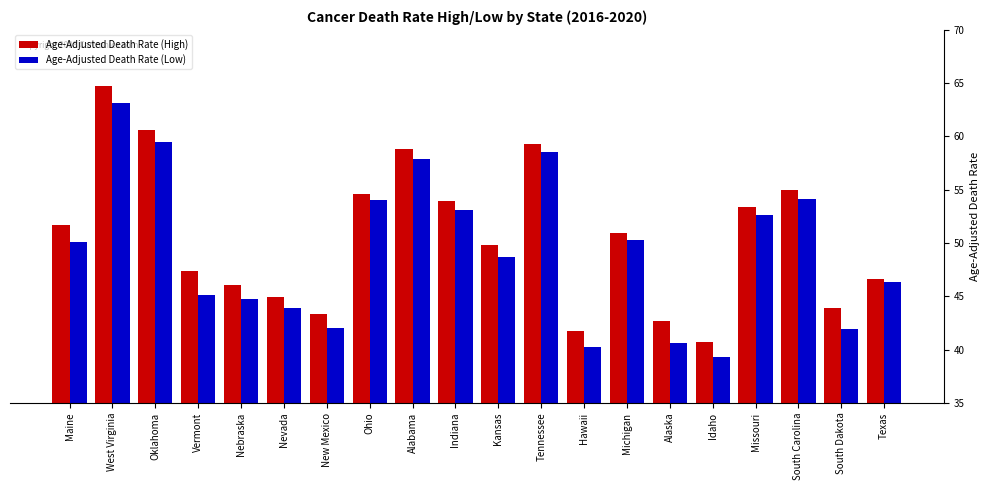

At which category is the sum across all series the highest?

West Virginia